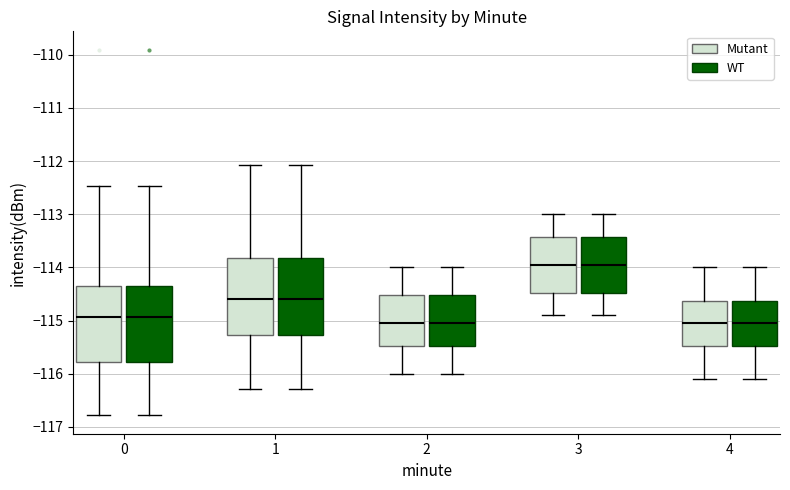

Where does the upper whisker of the box for 4 (WT) end on the y-axis? The values are not printed on the chart, so give them approximately, as read against the axis.

-114.0